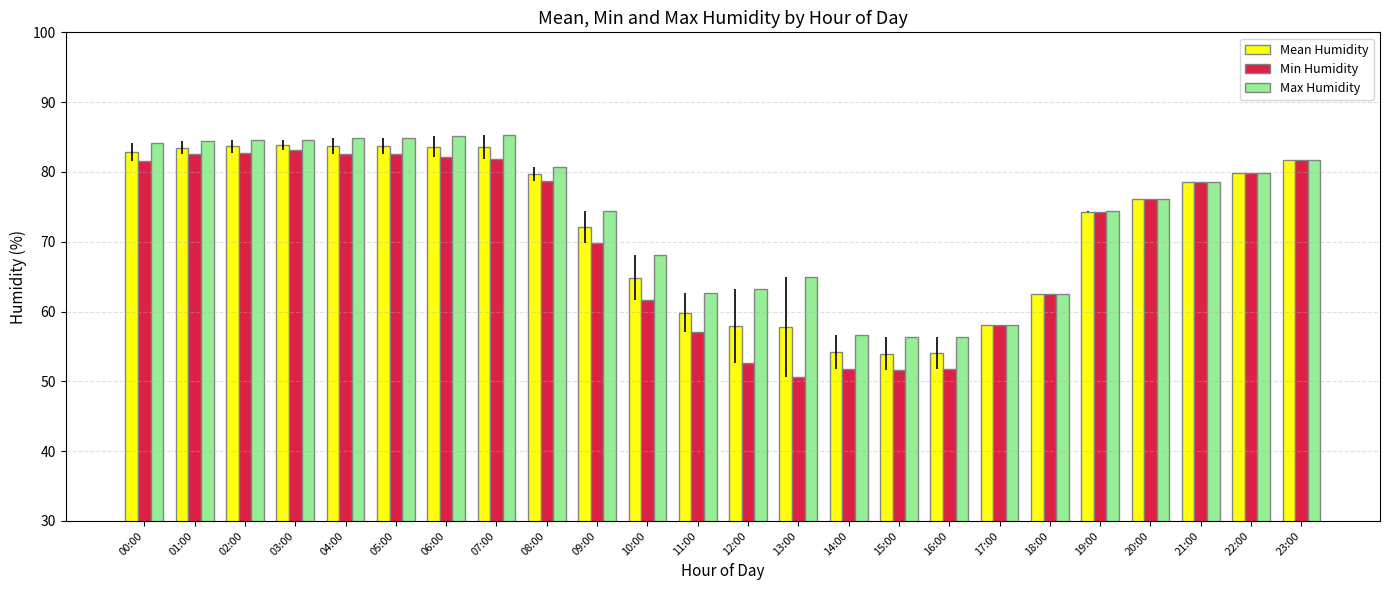

Is it true that Max Humidity equals 76.1 at 20:00?

True